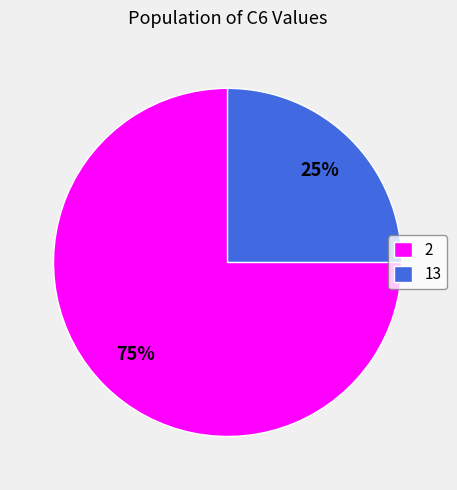

What is the ratio of the value at 13 to the value at 2?

0.3